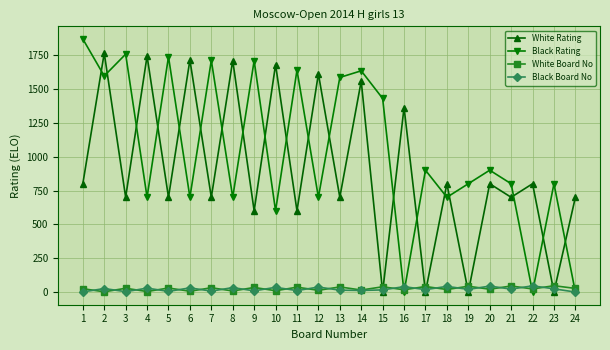

True or false: Black Rating has more than 0 interior local peaks.

True